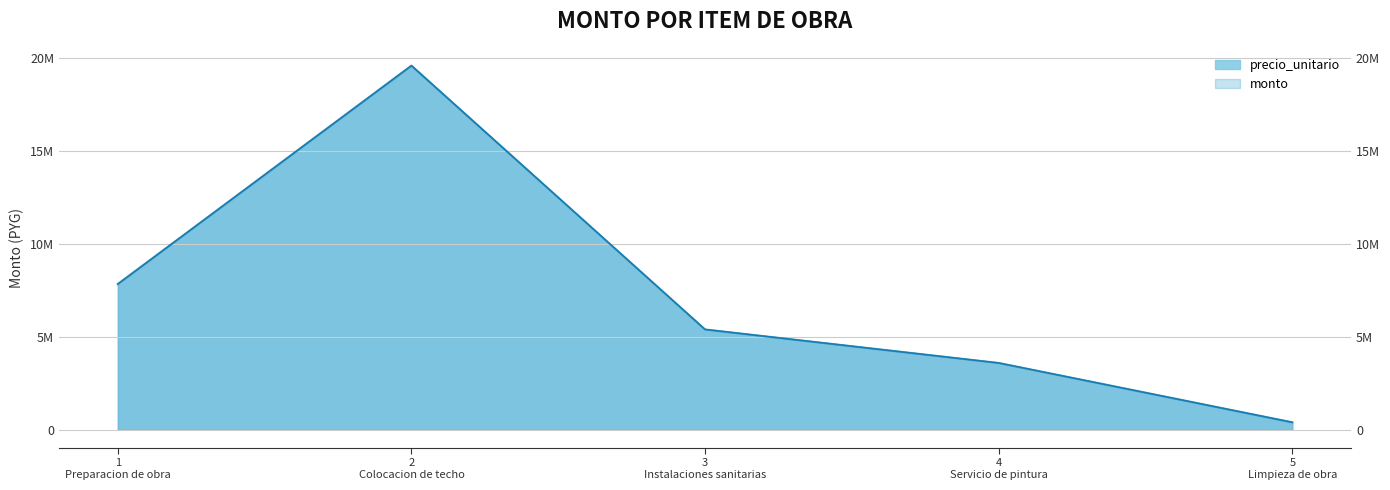

Does the chart have visible grid lines?

Yes